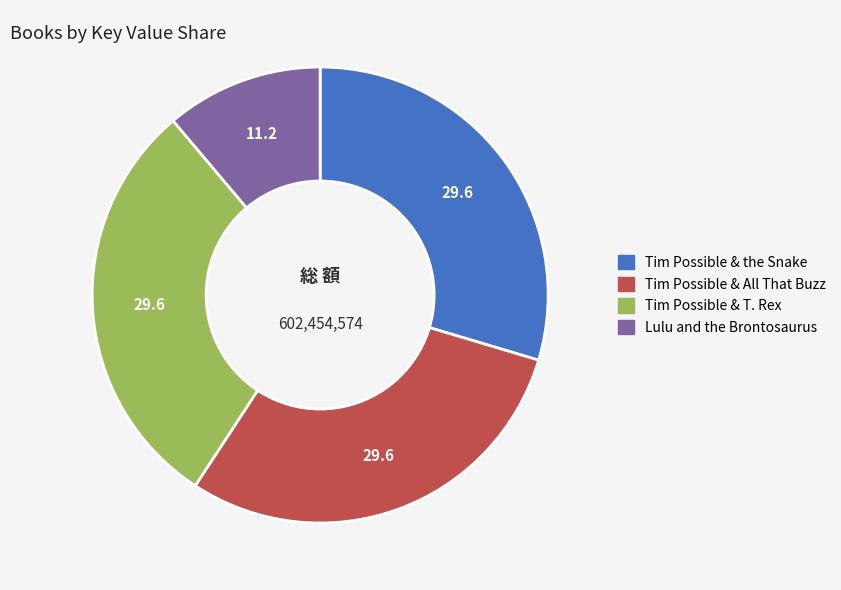

Does Tim Possible & T. Rex account for over 50% of the chart?

No